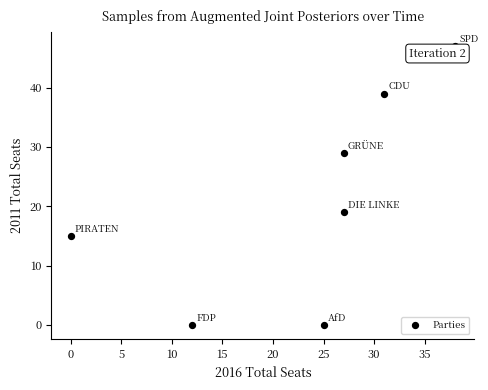

What is the average X value?

23